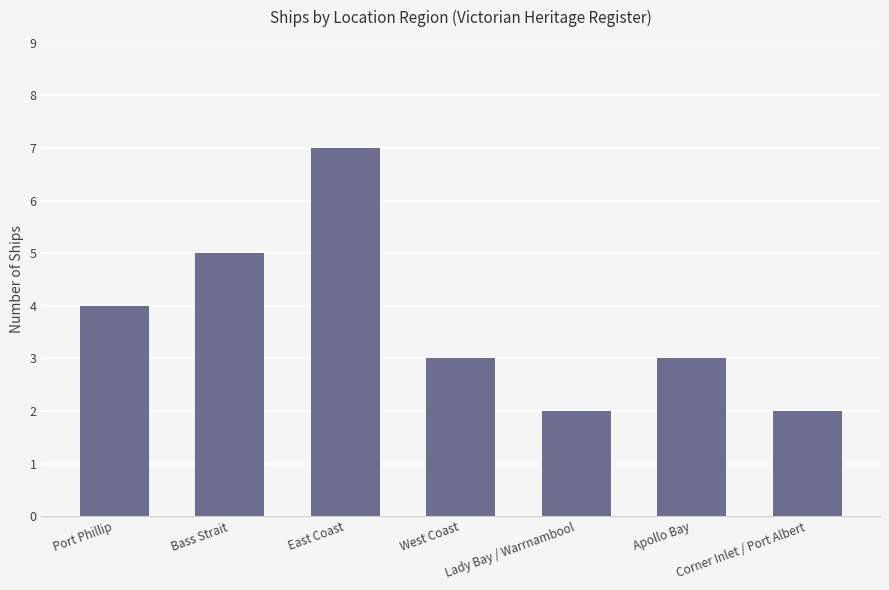

What is the change in value from Port Phillip to Corner Inlet / Port Albert?

-2